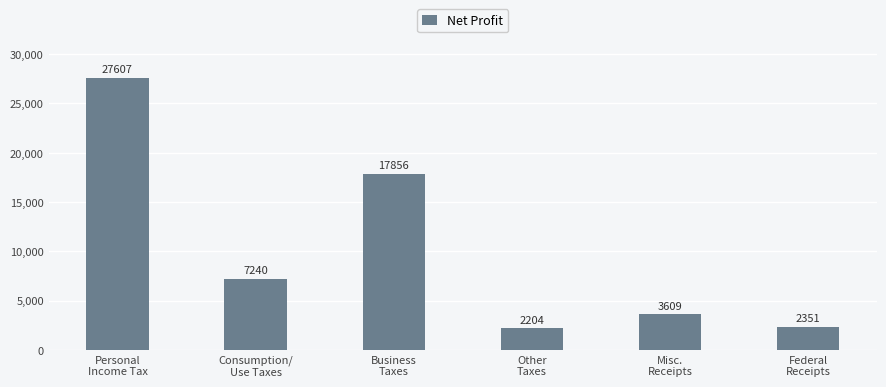

Which category has the lowest value across all series?

Other
Taxes